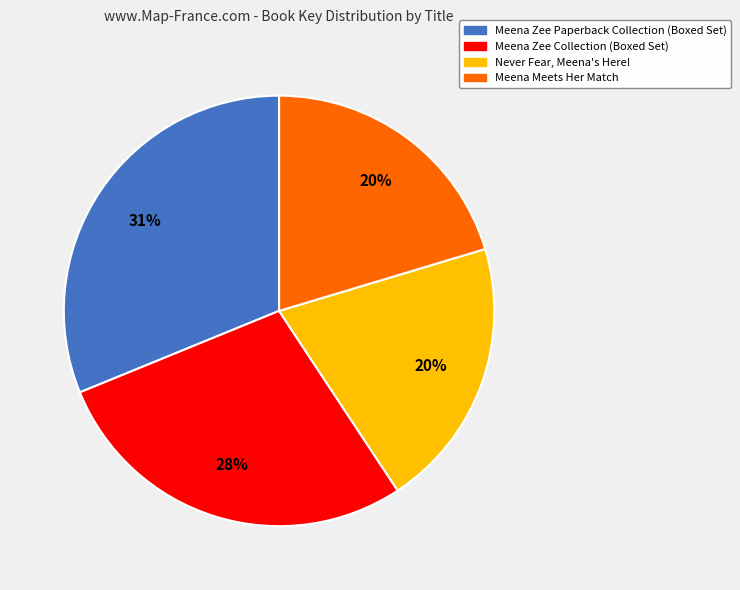

To the nearest percent, what is the average slice percentage?

25%